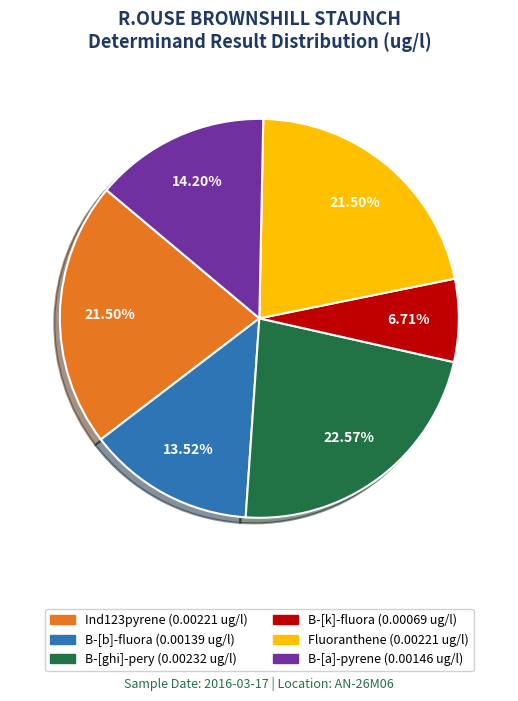

Combined, do Fluoranthene and B-[b]-fluora account for over 50%?

No